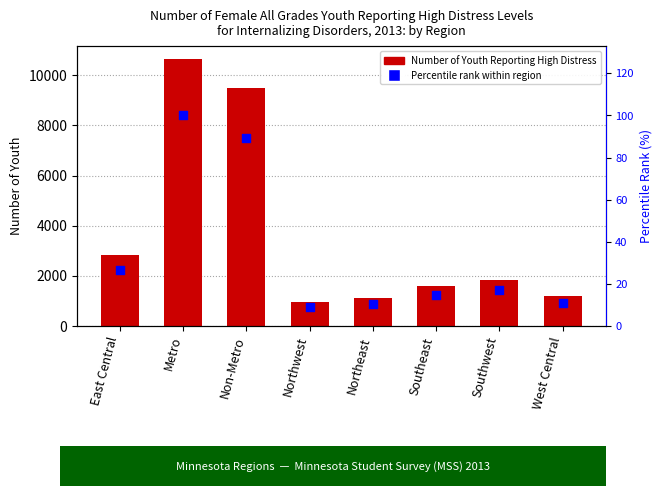

What are all the series names shown in the legend?

Number of Youth, percentile rank within region